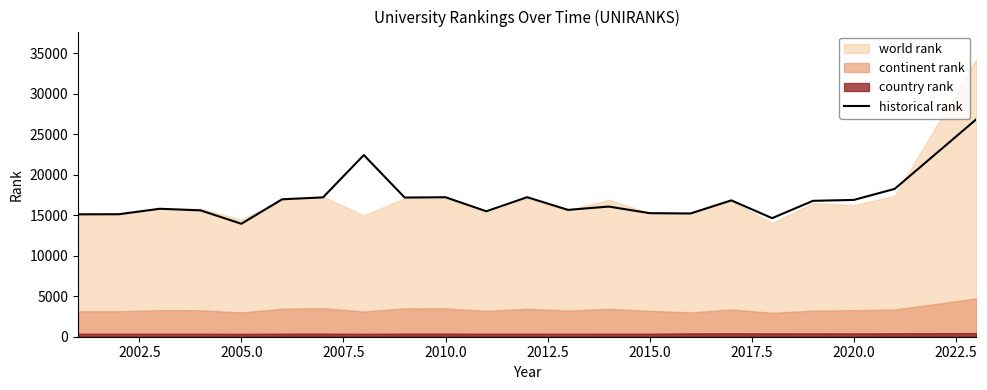

How many data points are less than 16775?

11